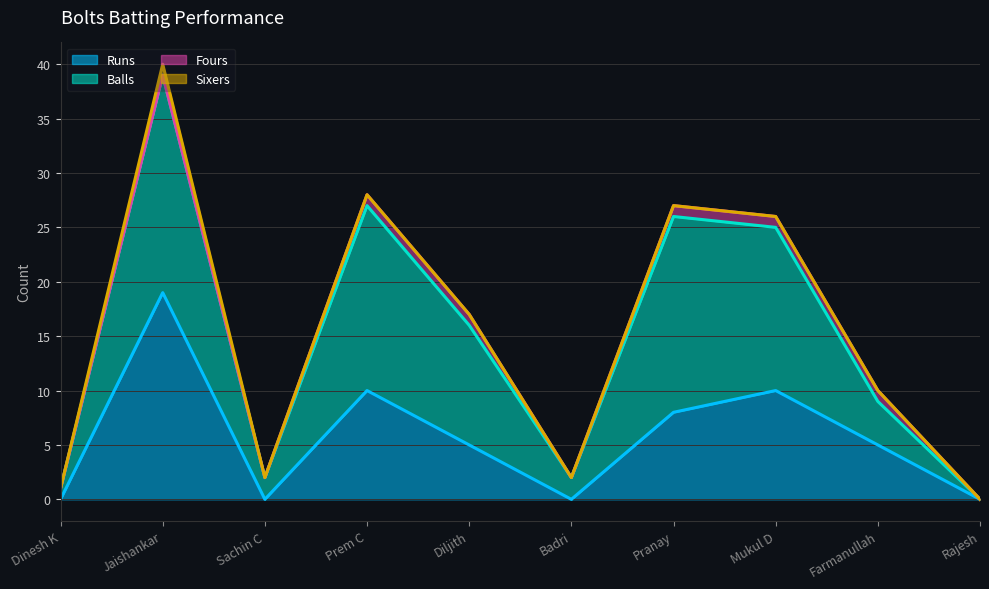

What is the label of the 4th point from the left?

Prem C